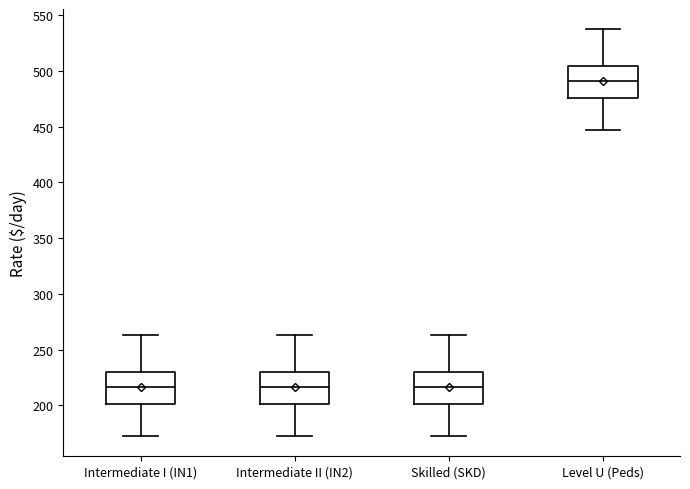

Reading left to right, read every box against the y-axis: the position of its median line, the range the box covers, and the ends of its whiskers. The values are not printed on the chart, so give them approximately, as read against the axis.

Intermediate I (IN1): median 215, box 200 to 230, whiskers 175 to 265
Intermediate II (IN2): median 215, box 200 to 230, whiskers 175 to 265
Skilled (SKD): median 215, box 200 to 230, whiskers 175 to 265
Level U (Peds): median 490, box 475 to 505, whiskers 445 to 535